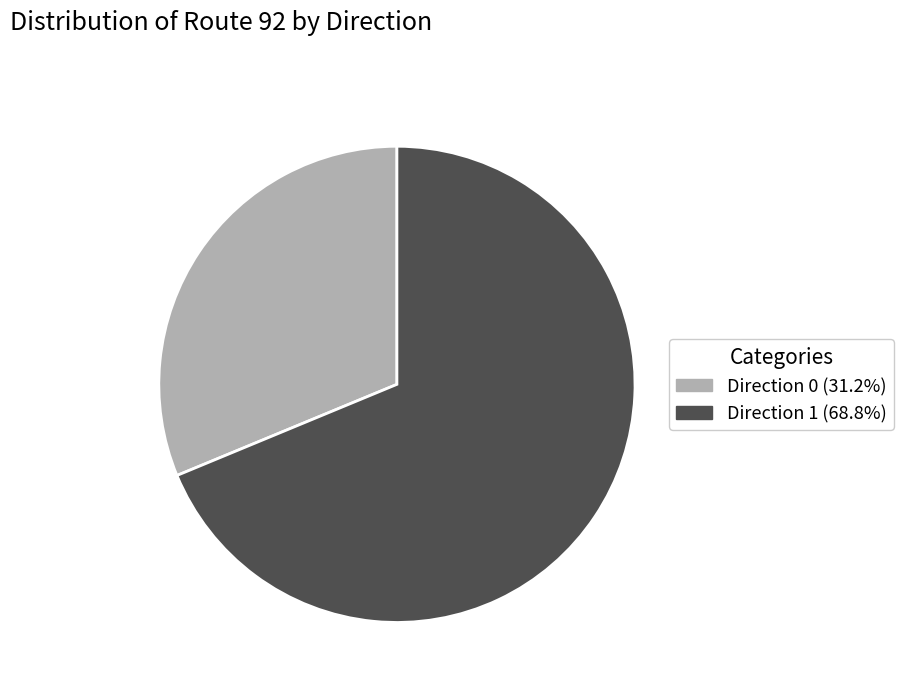

Approximately how many times larger is the value at Direction 0 (31.2%) compared to Direction 1 (68.8%)?

0.5